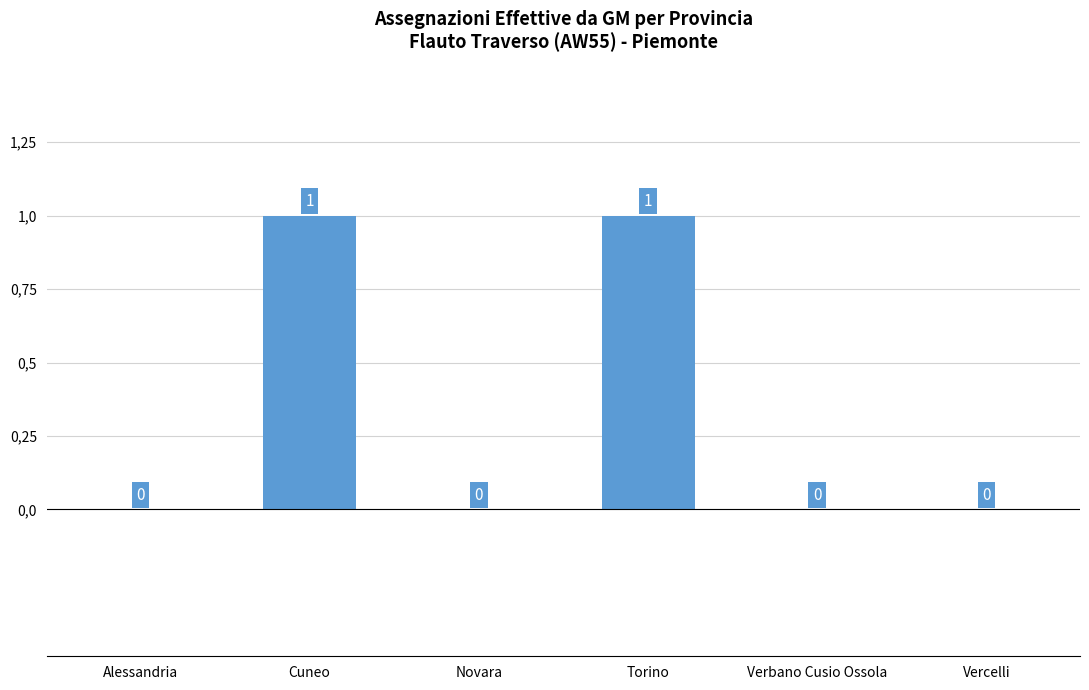

At which label is the value closest to 0?

Alessandria